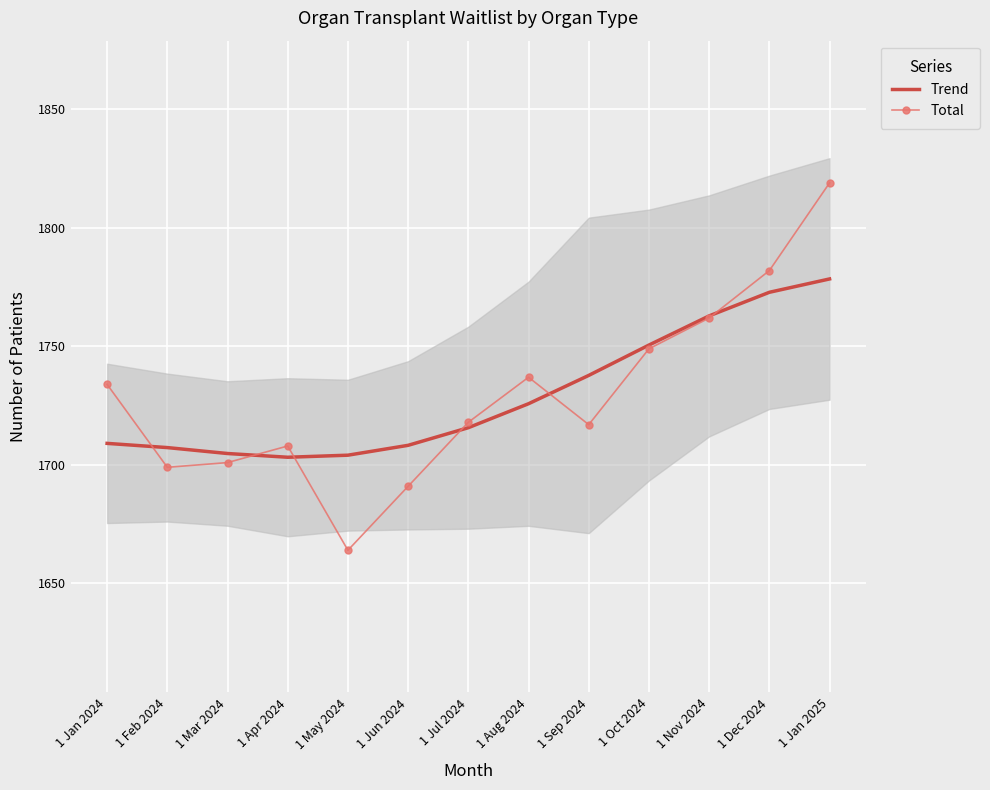

Reading right to left, extract all data points from this chart.

Trend: 1 Jan 2025=1778.5	1 Dec 2024=1772.8	1 Nov 2024=1762.9	1 Oct 2024=1750.6	1 Sep 2024=1737.8	1 Aug 2024=1725.8	1 Jul 2024=1715.7	1 Jun 2024=1708.3	1 May 2024=1704.1	1 Apr 2024=1703.2	1 Mar 2024=1704.8	1 Feb 2024=1707.3	1 Jan 2024=1709.1
Total: 1 Jan 2025=1819.0	1 Dec 2024=1782.0	1 Nov 2024=1762.0	1 Oct 2024=1749.0	1 Sep 2024=1717.0	1 Aug 2024=1737.0	1 Jul 2024=1718.0	1 Jun 2024=1691.0	1 May 2024=1664.0	1 Apr 2024=1708.0	1 Mar 2024=1701.0	1 Feb 2024=1699.0	1 Jan 2024=1734.0